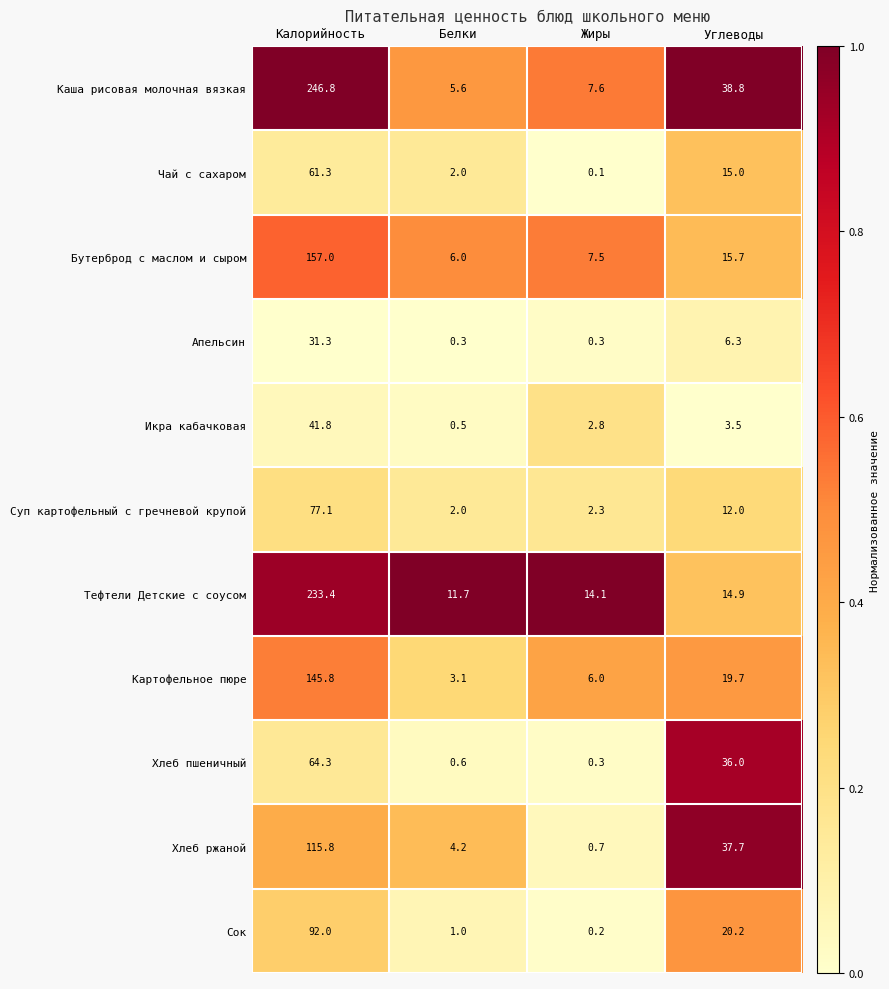

Rank the series by their maximum value, from lowest to highest.

Апельсин, Икра кабачковая, Чай с сахаром, Хлеб пшеничный, Суп картофельный с гречневой крупой, Сок, Хлеб ржаной, Картофельное пюре, Бутерброд с маслом и сыром, Тефтели Детские с соусом, Каша рисовая молочная вязкая